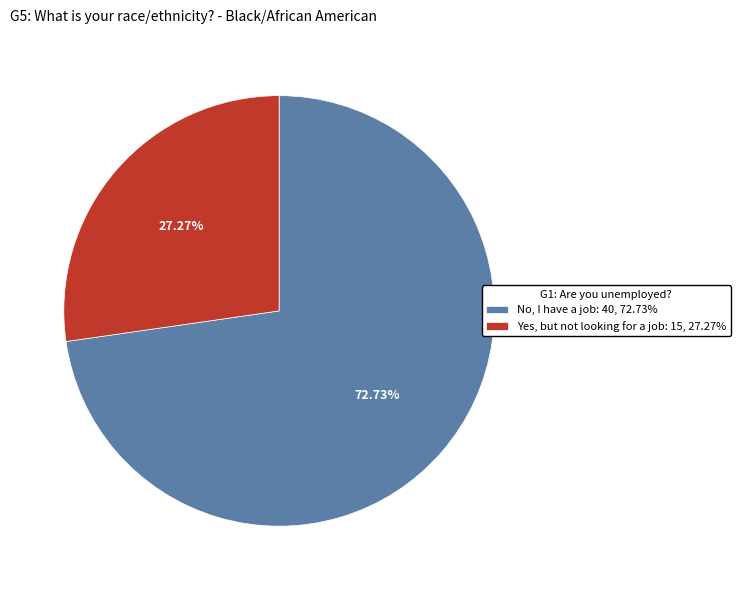

Is there any slice that represents more than half of the pie?

Yes